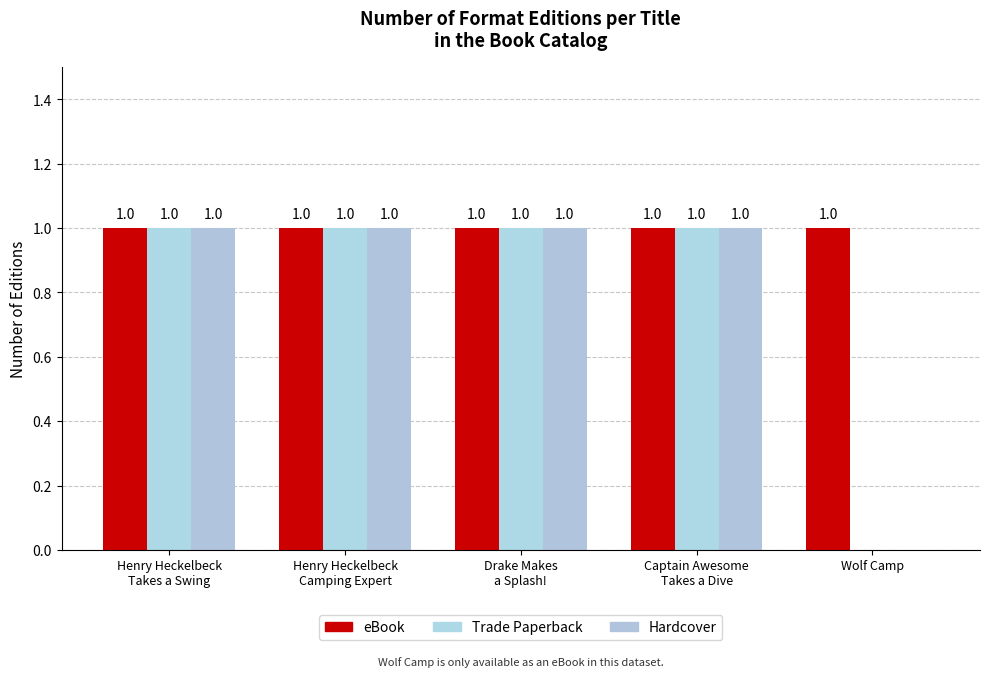

Count the number of data series in this chart.

3